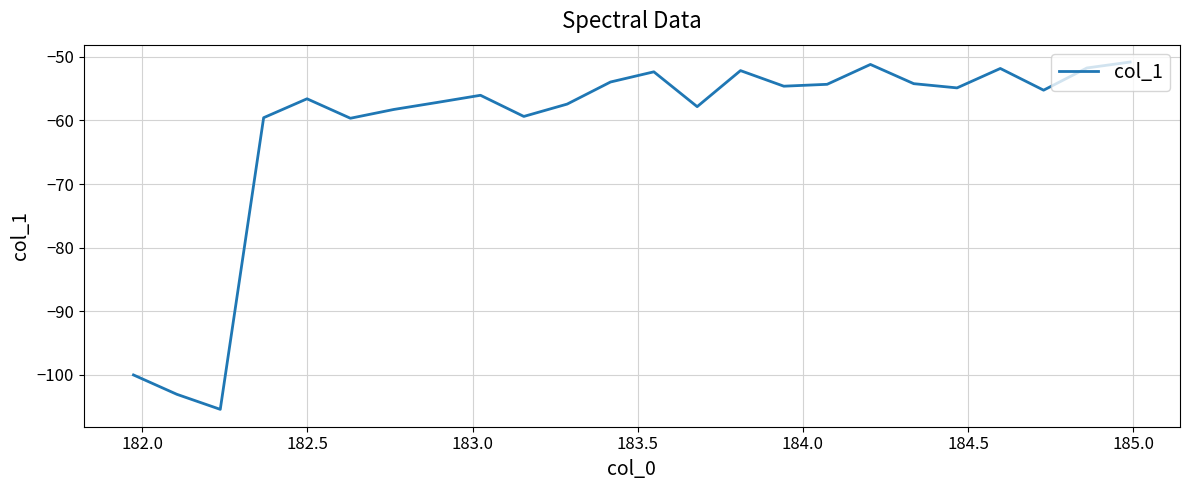

What is the greatest value displayed?

-50.8